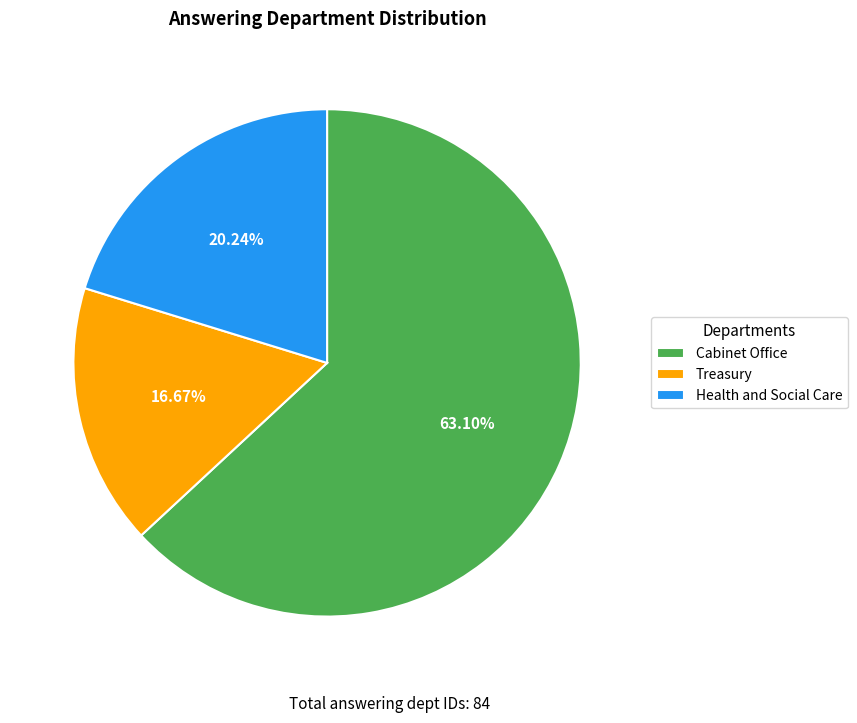

Combined, do Health and Social Care and Cabinet Office account for over 50%?

Yes